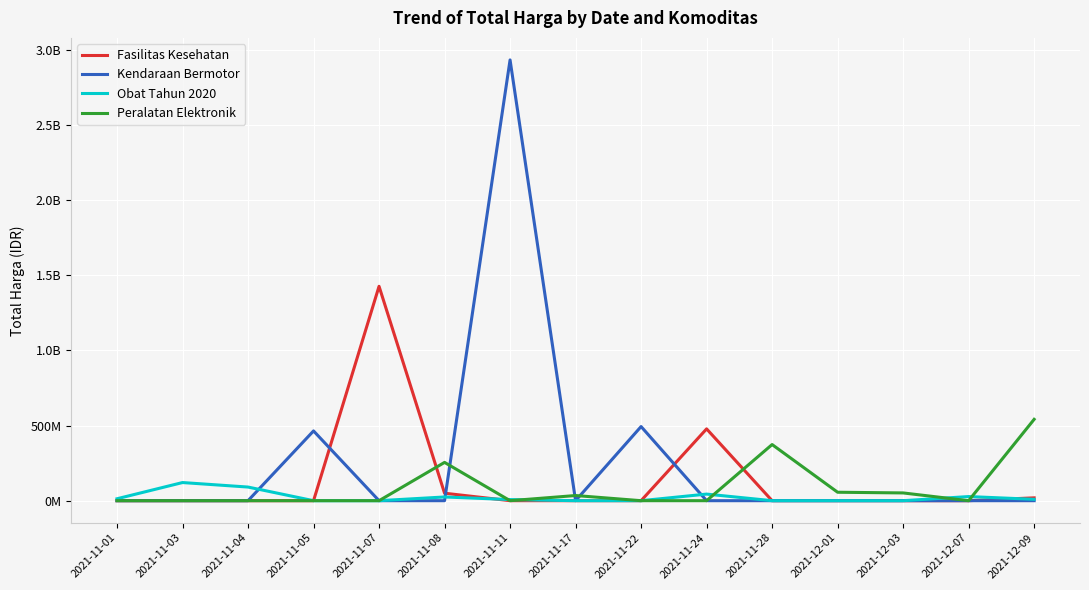

At which category does Kendaraan Bermotor reach its first local peak?

2021-11-05